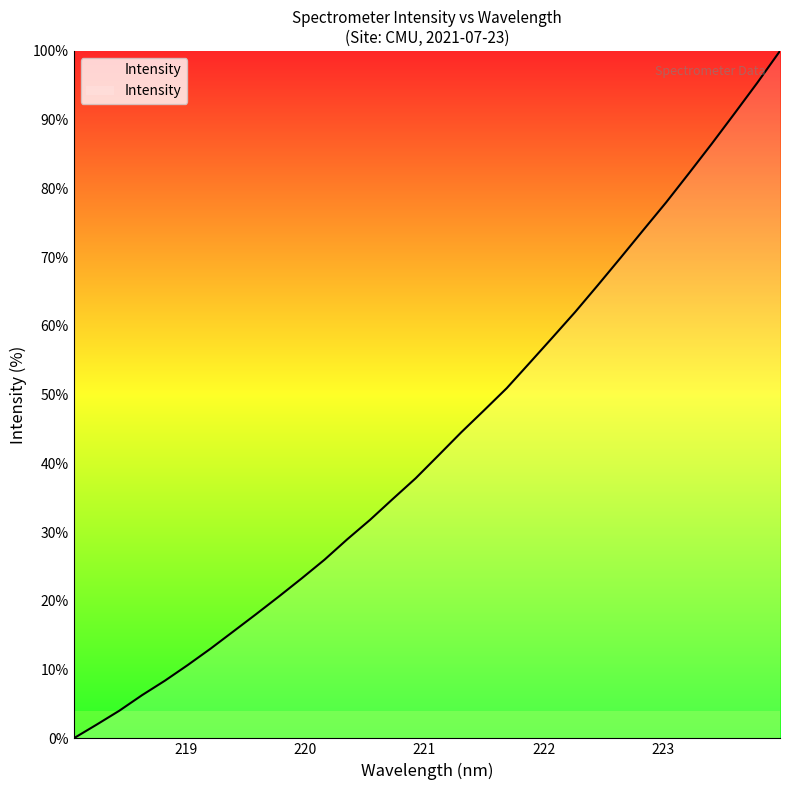

What is the maximum value shown in the chart?

100.0